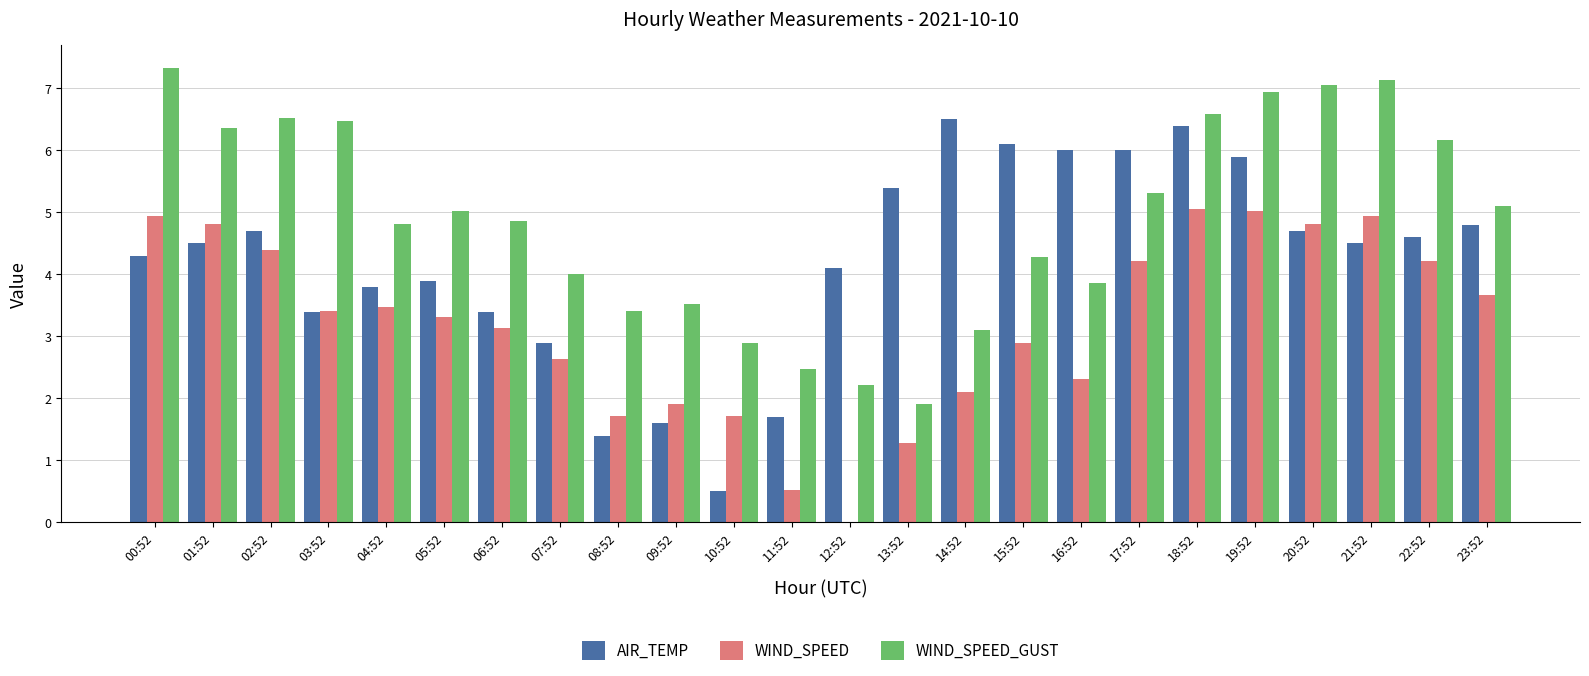

What is the maximum value for WIND_SPEED_GUST?

7.3